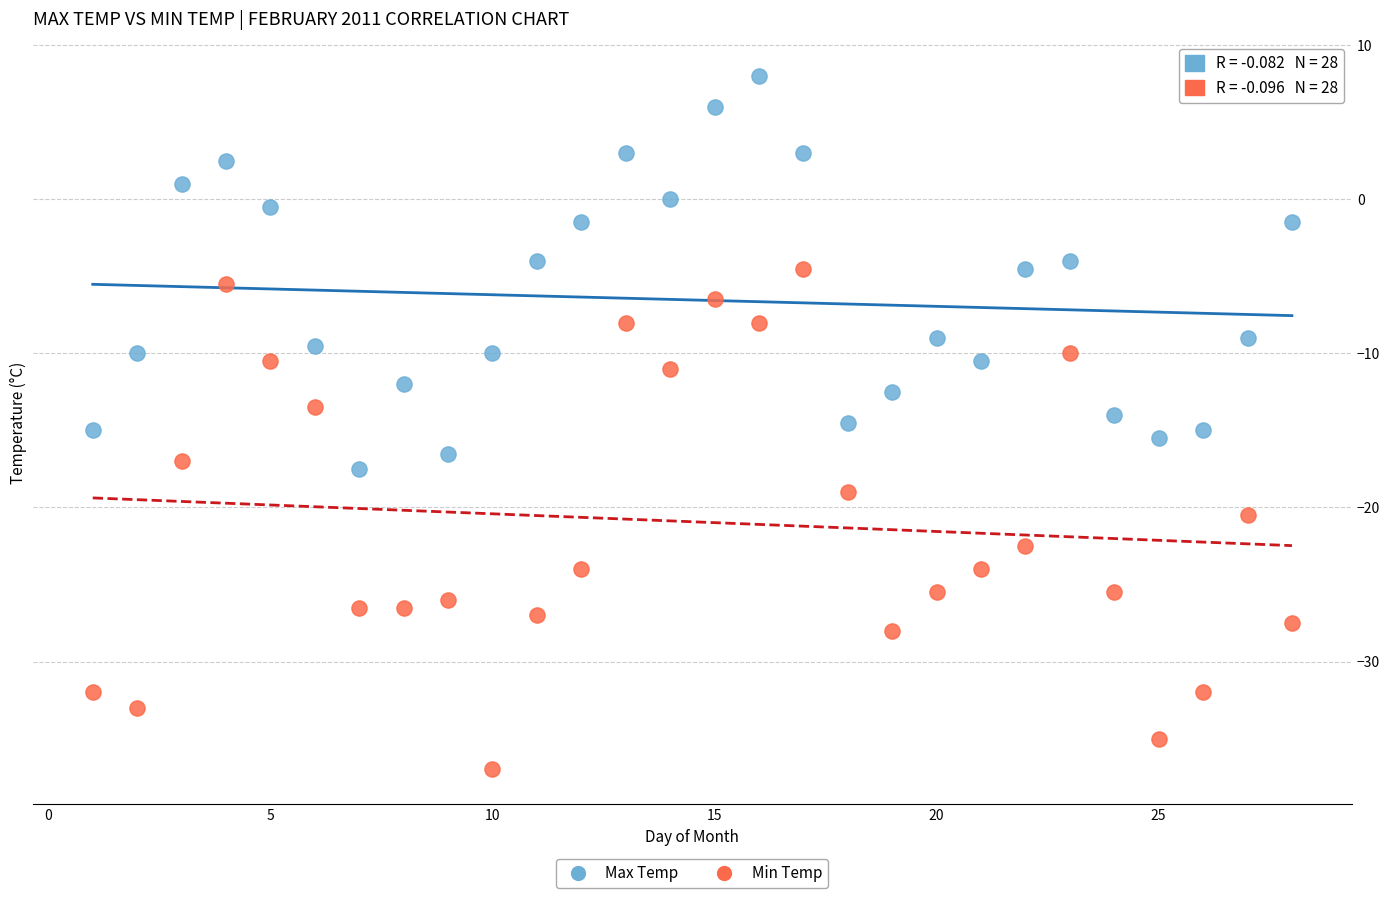

Across all data points, what is the range of Y values (max minus min)?

45.0